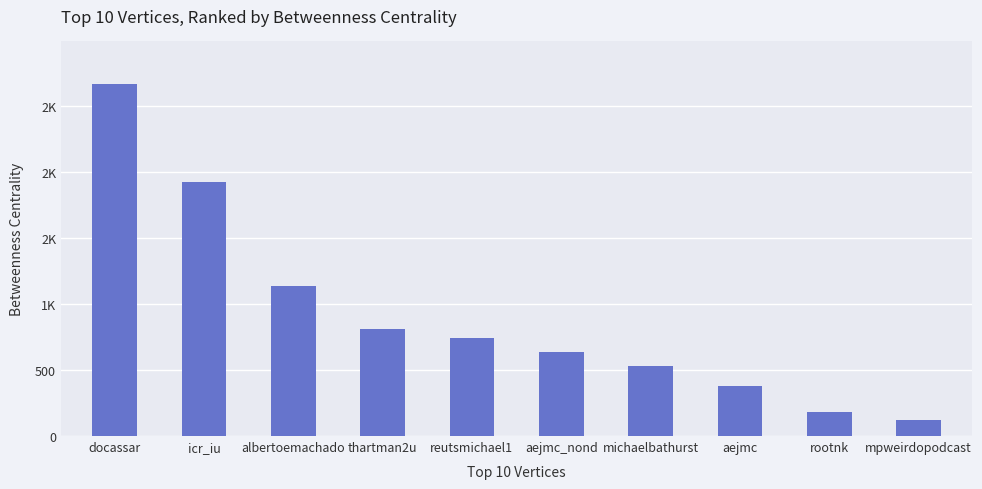

What is the value of the 10th bar from the left?

120.0